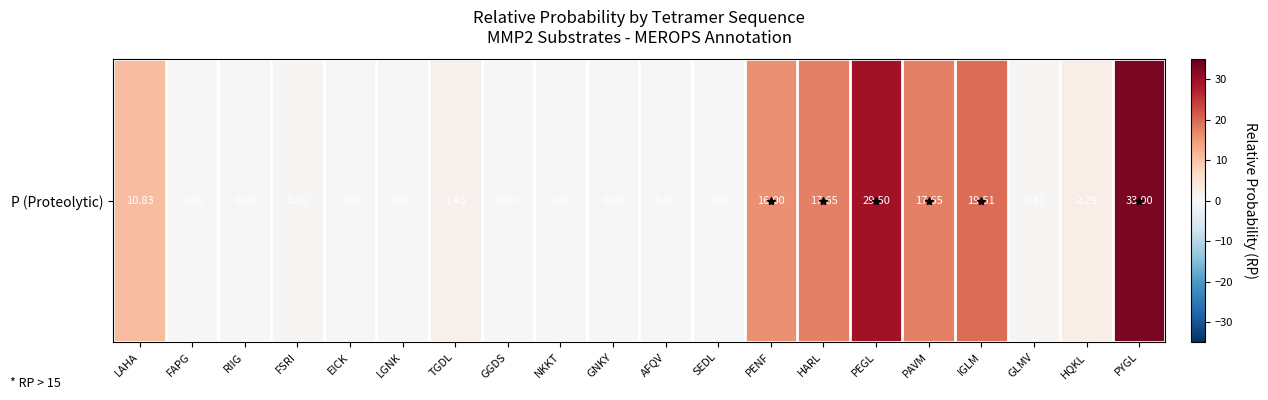

How many data points are above 0?

14